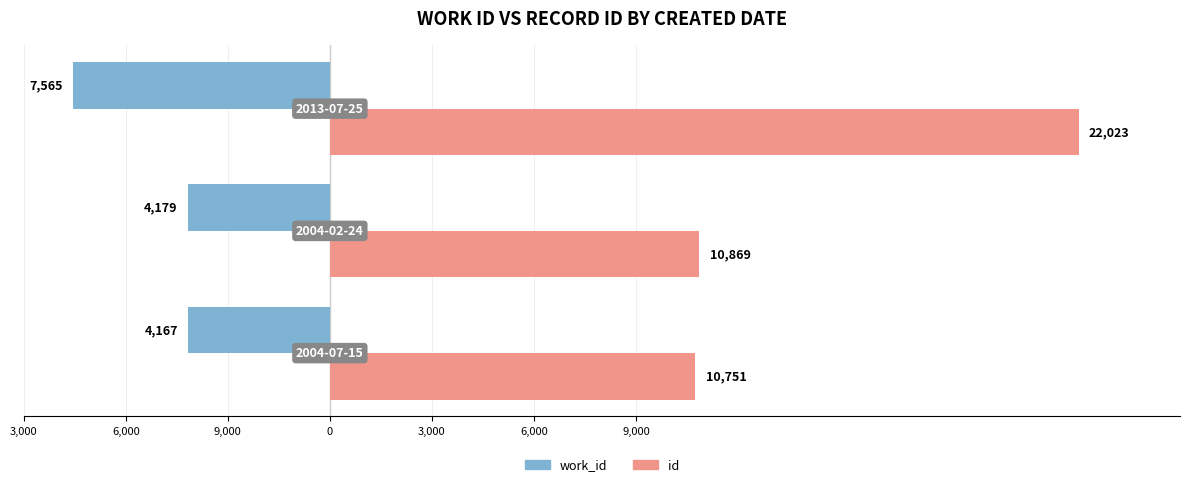

Which series has the largest total across all categories?

id